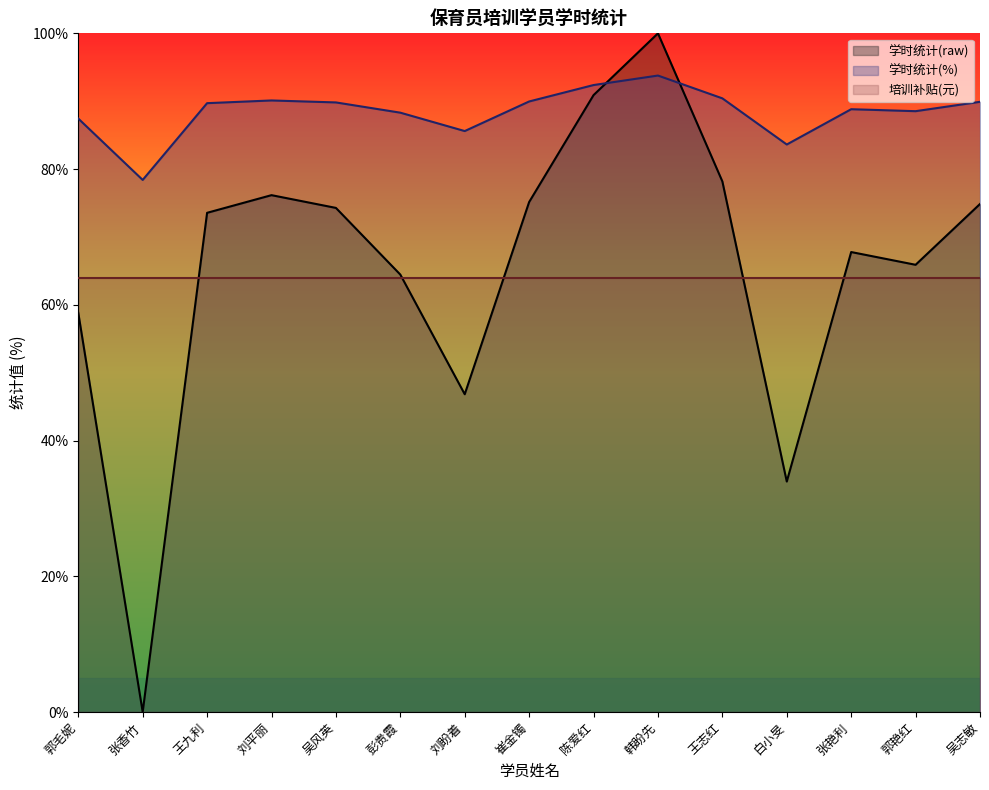

Which series has the largest total across all categories?

学时统计(%)